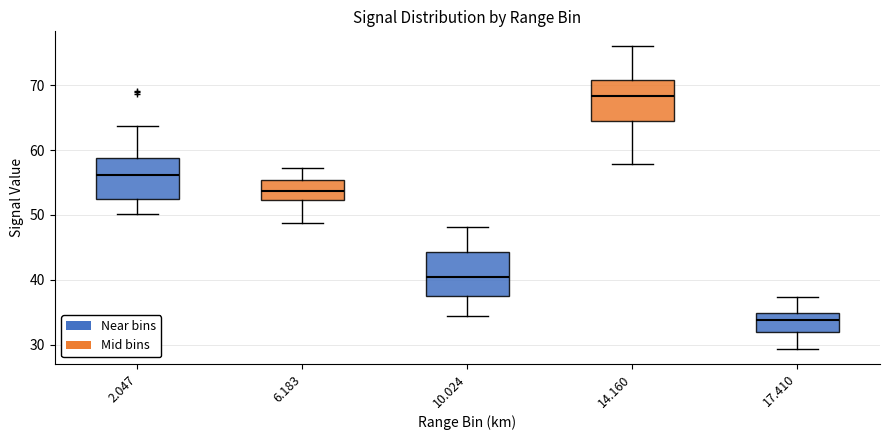

Which box has the lowest median line?

17.410